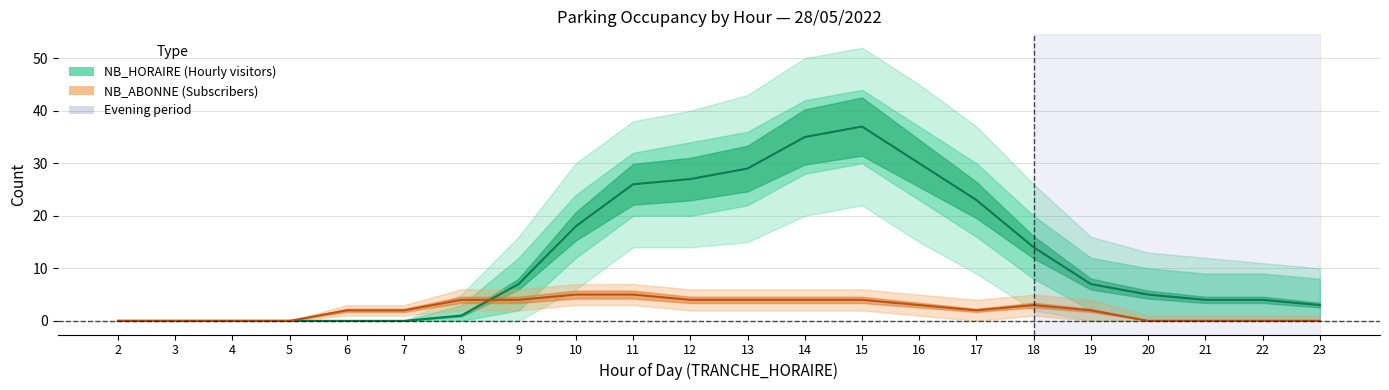

How many interior local valleys does the NB_ABONNE series have?

1